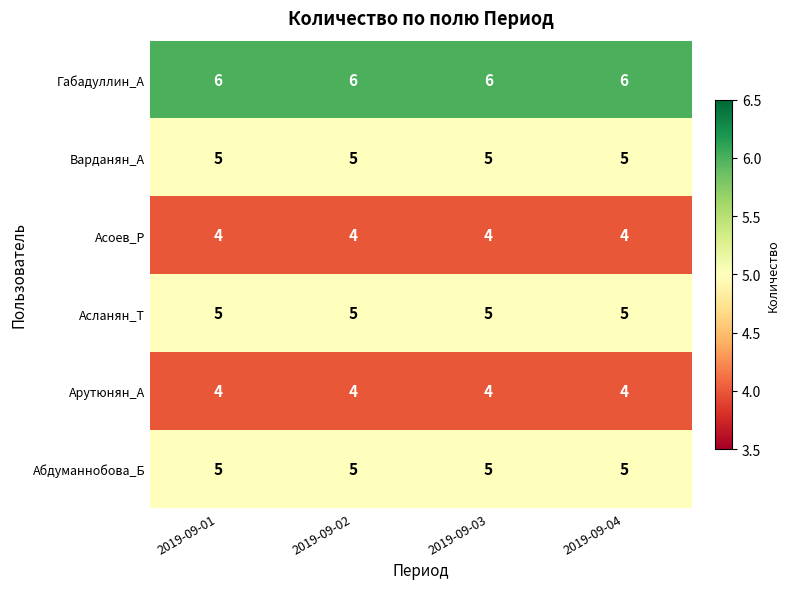

What is the maximum value shown in the chart?

6